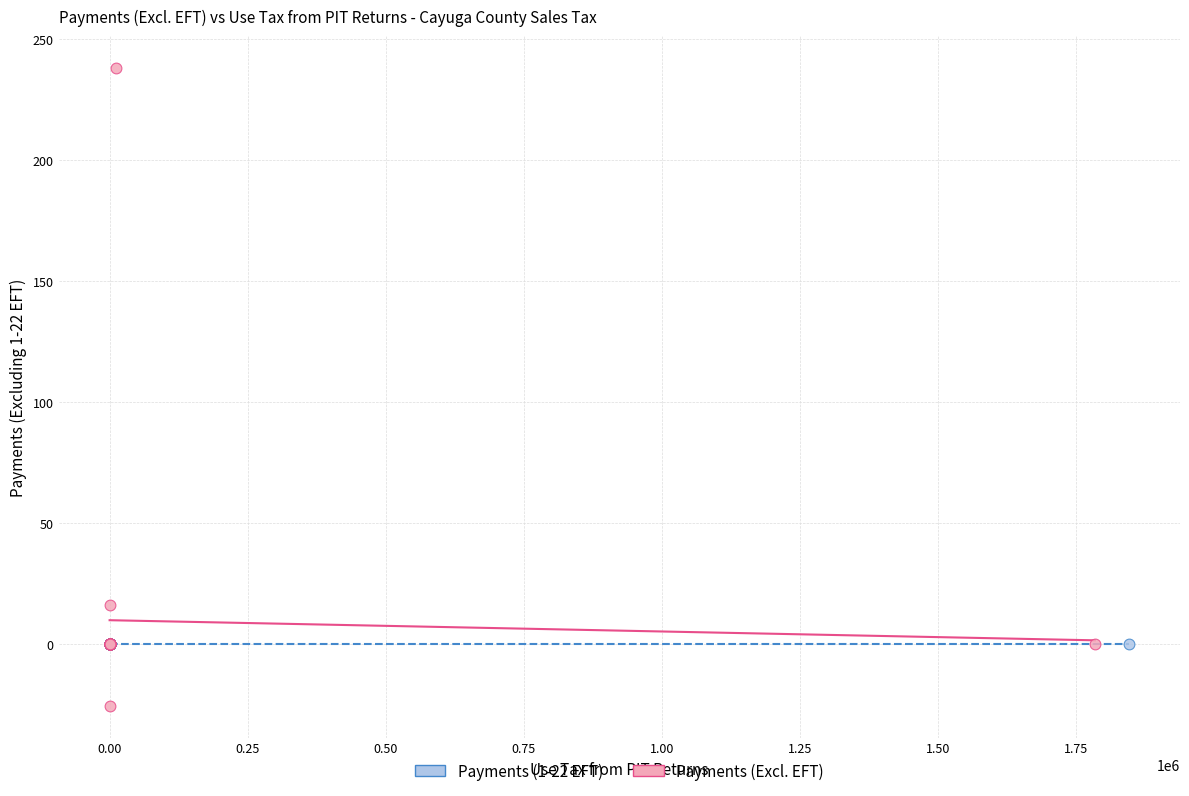

Which series has the largest Y range (max minus min)?

Payments (Excl. EFT)